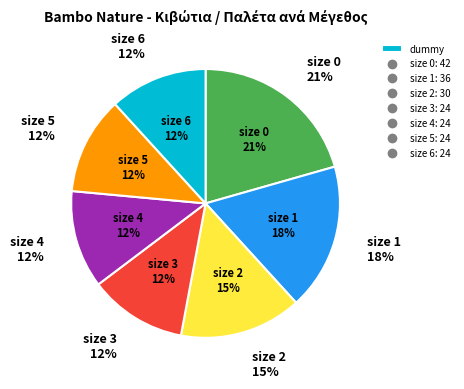

Combined, what portion of the pie is size 5 and size 3?

23.5%